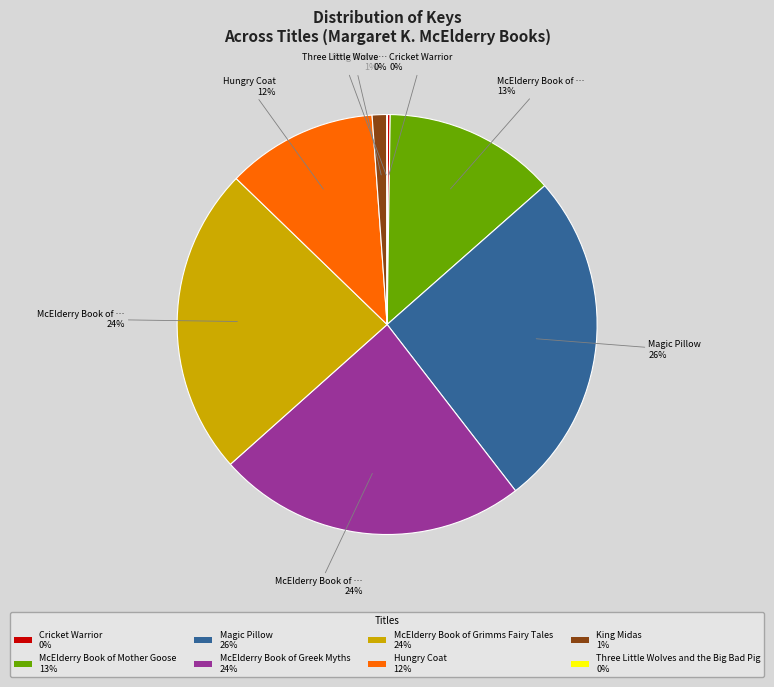

To the nearest percent, what is the average slice percentage?

12%